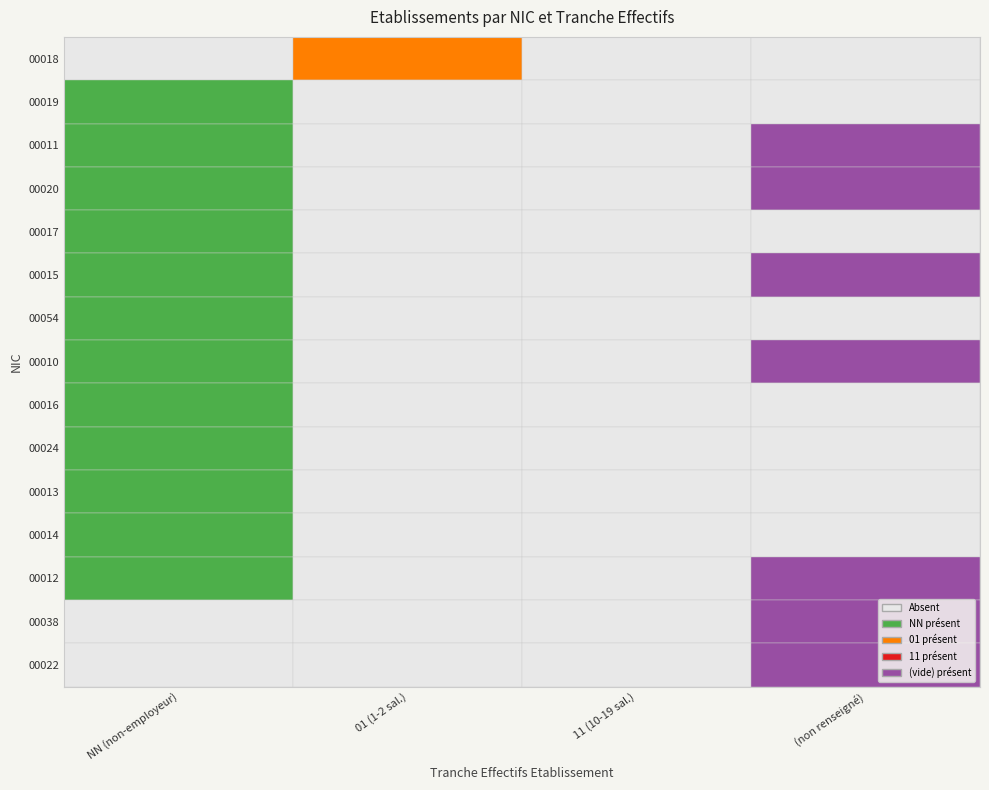

How many values in 00015 are above zero?

2